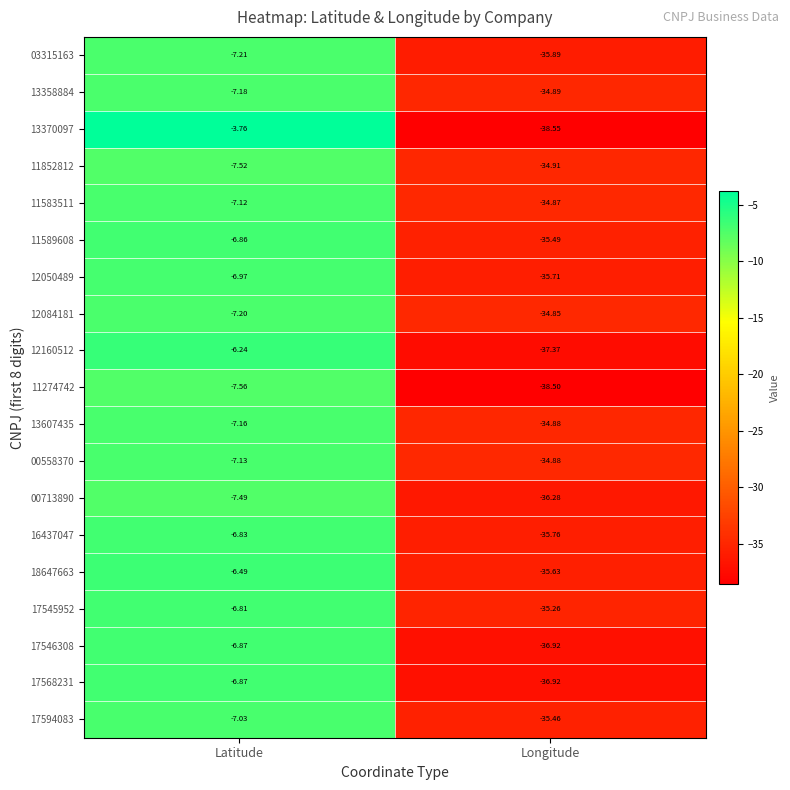

Where is 18647663 nearest to the value -21?

Latitude